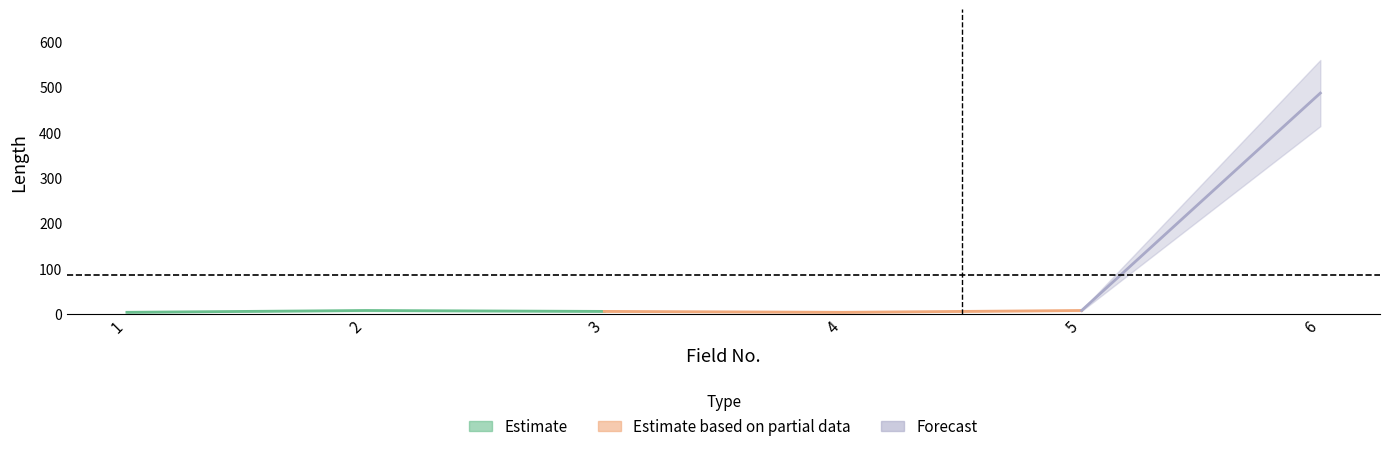

What is the difference between the values at 1 and 2?

4